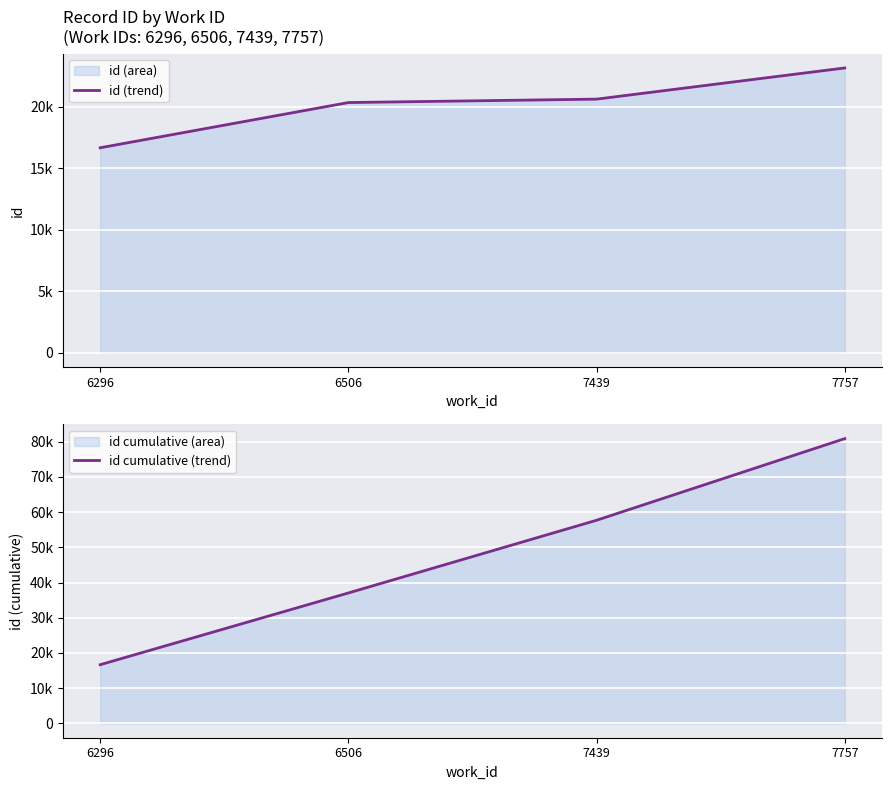

At which label is id cumulative (trend) closest to 48759?

7439